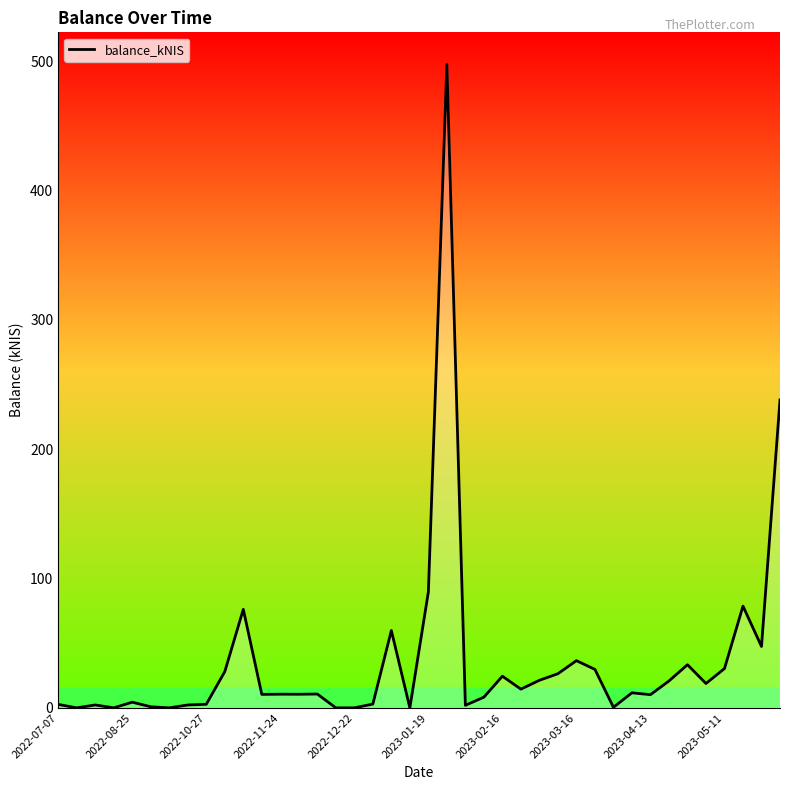

What is the difference between the maximum and minimum values?

497.3